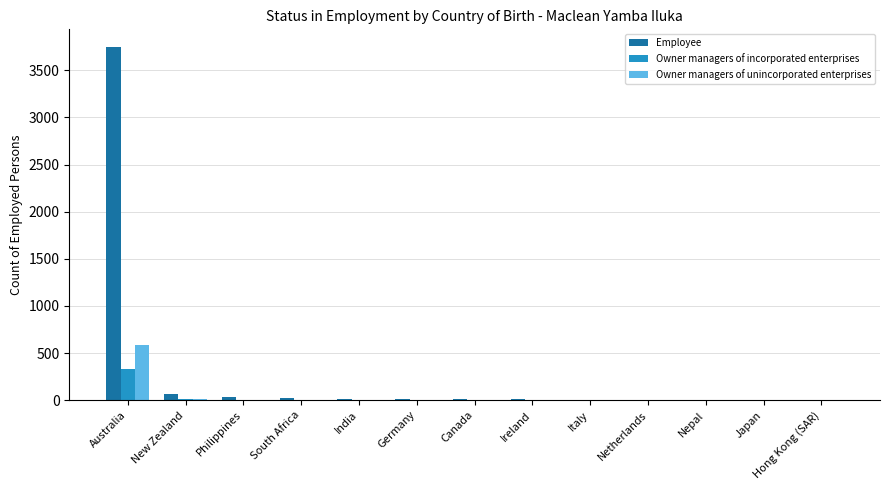

What is the sum of all Owner managers of unincorporated enterprises values?

623